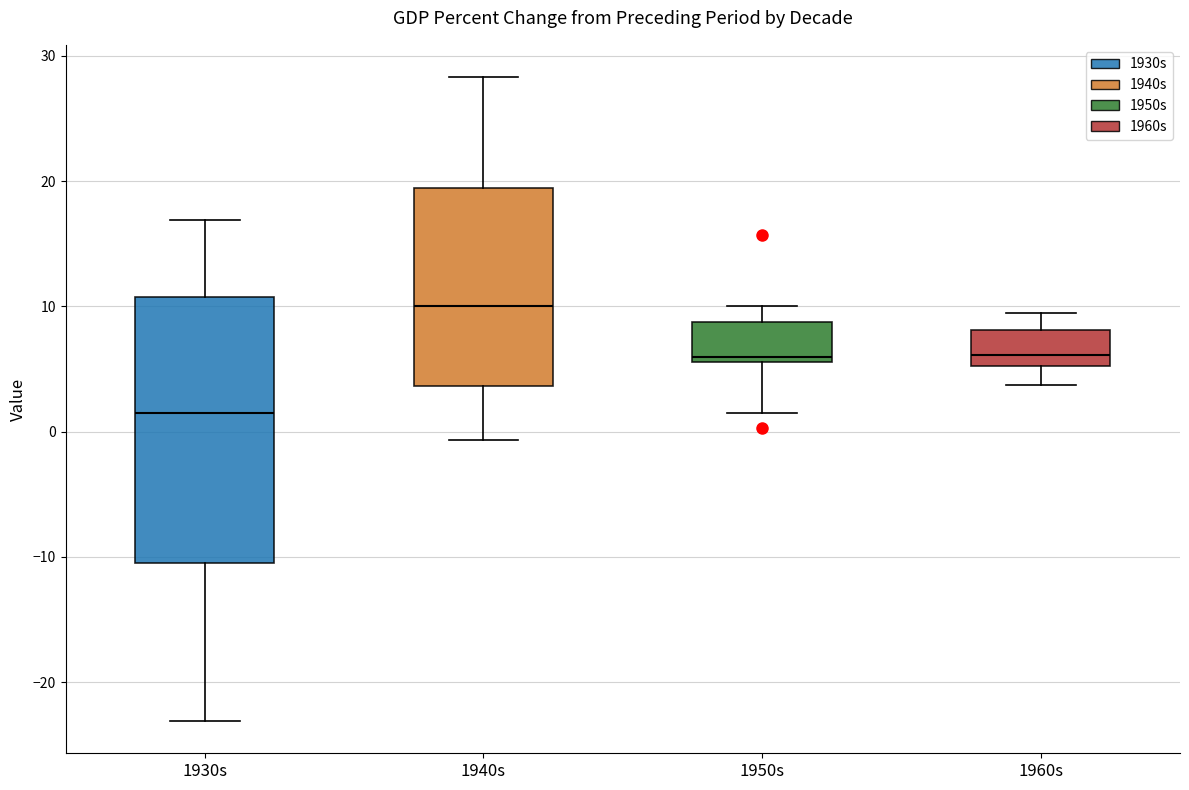

Where does the upper whisker of the box for 1950s end on the y-axis? The values are not printed on the chart, so give them approximately, as read against the axis.

10